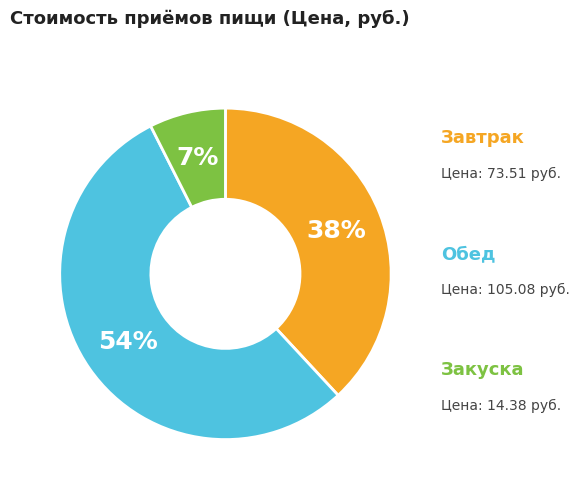

Is it true that Закуска is 7% of the pie?

True